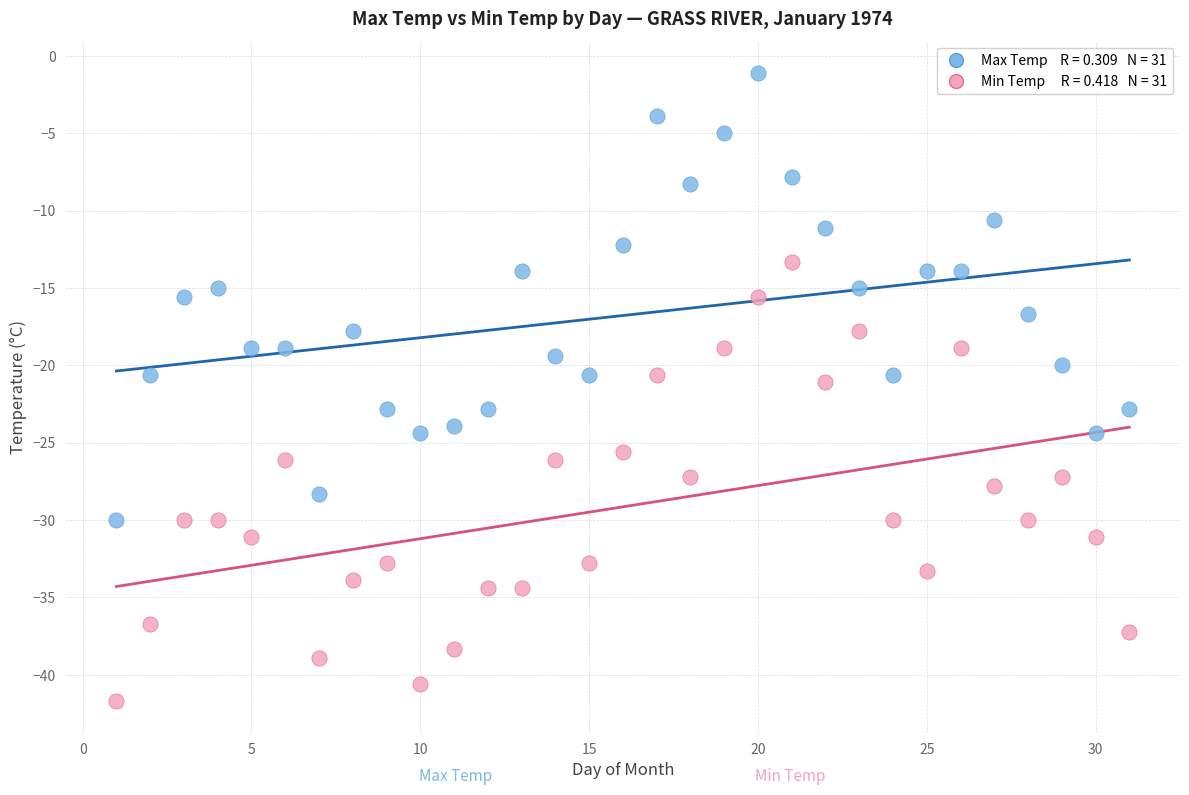

Across all data points, what is the range of Y values (max minus min)?

40.6